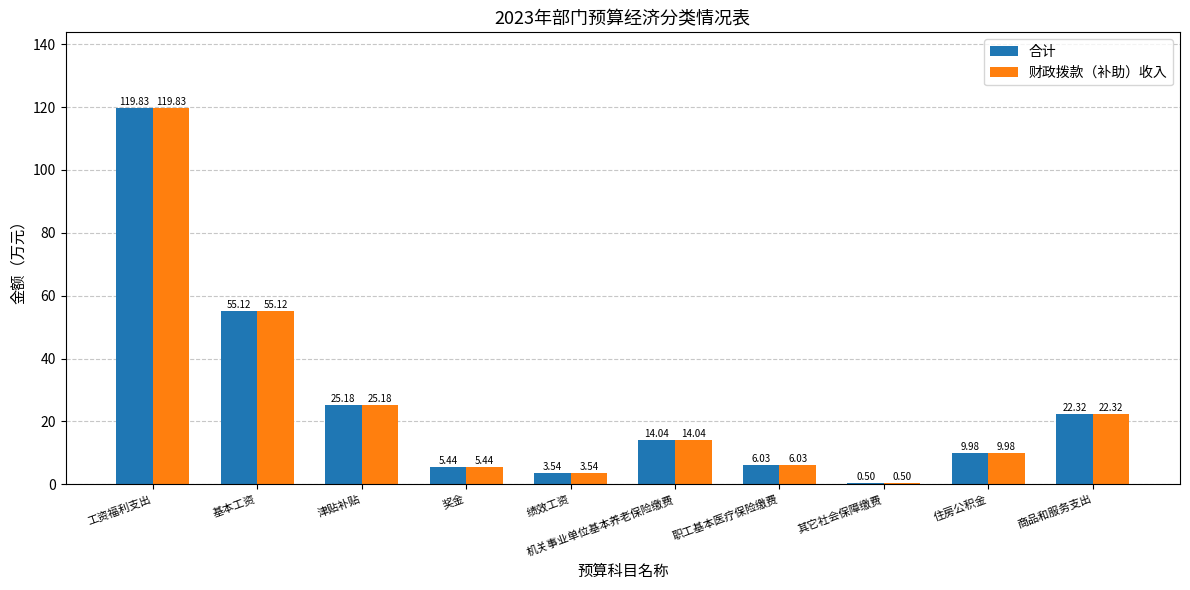

List the labels in order of 合计 value, smallest first.

其它社会保障缴费, 绩效工资, 奖金, 职工基本医疗保险缴费, 住房公积金, 机关事业单位基本养老保险缴费, 商品和服务支出, 津贴补贴, 基本工资, 工资福利支出